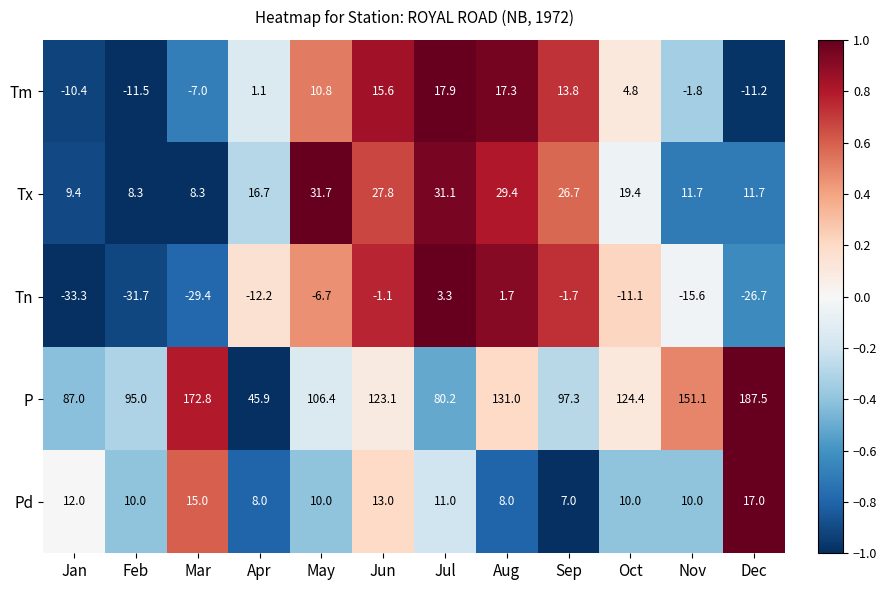

What is the average value of the Pd series?

10.9